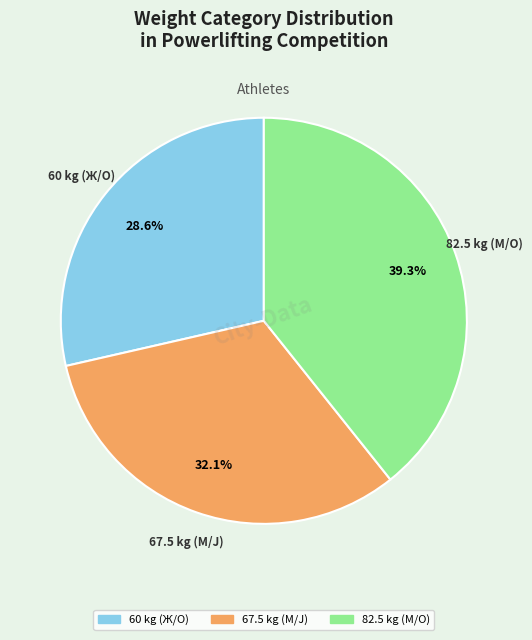

How many segments does this pie chart have?

3